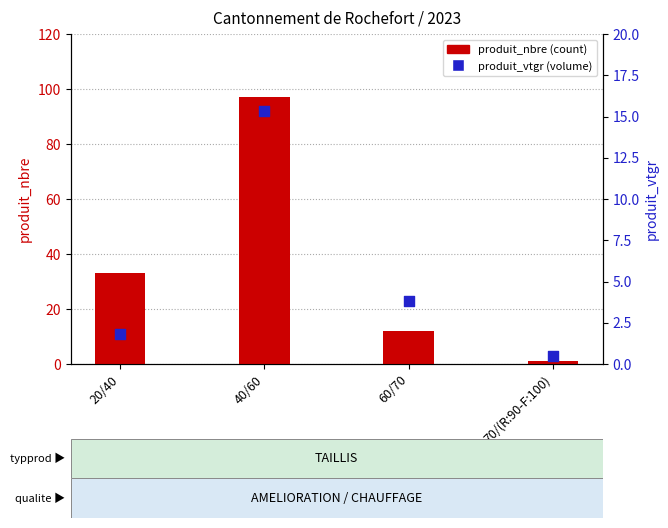

Is the value of produit_vtgr at 60/70 greater than the value of produit_nbre at 60/70?

No